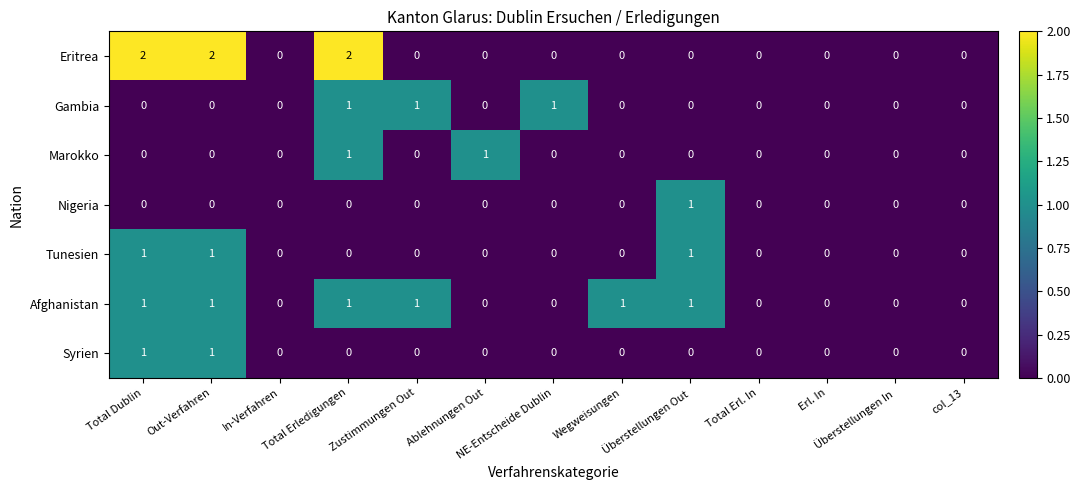

How many Syrien values are between 0 and 1?

13